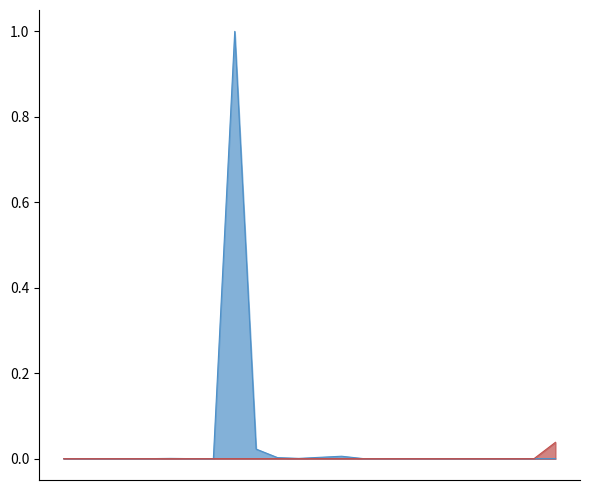

Rank the series at 05/31/2022 from lowest to highest value.

Payments (Excluding 1-22 EFT), Assessment Collections